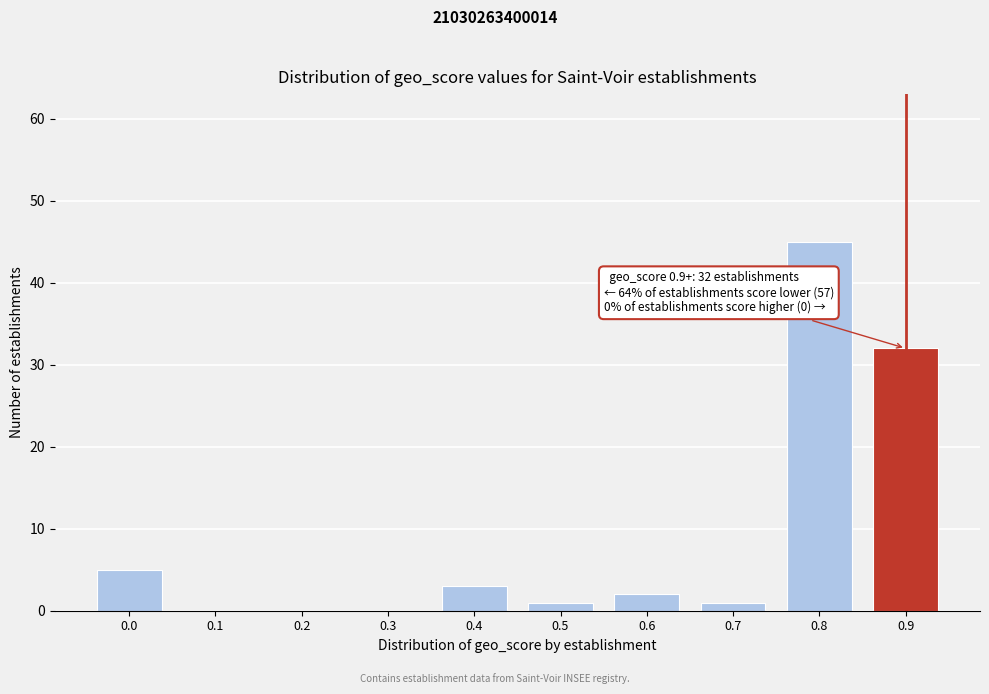

Reading left to right, transcribe all the data shown in this chart.

0.0=5	0.1=0	0.2=0	0.3=0	0.4=3	0.5=1	0.6=2	0.7=1	0.8=45	0.9=32